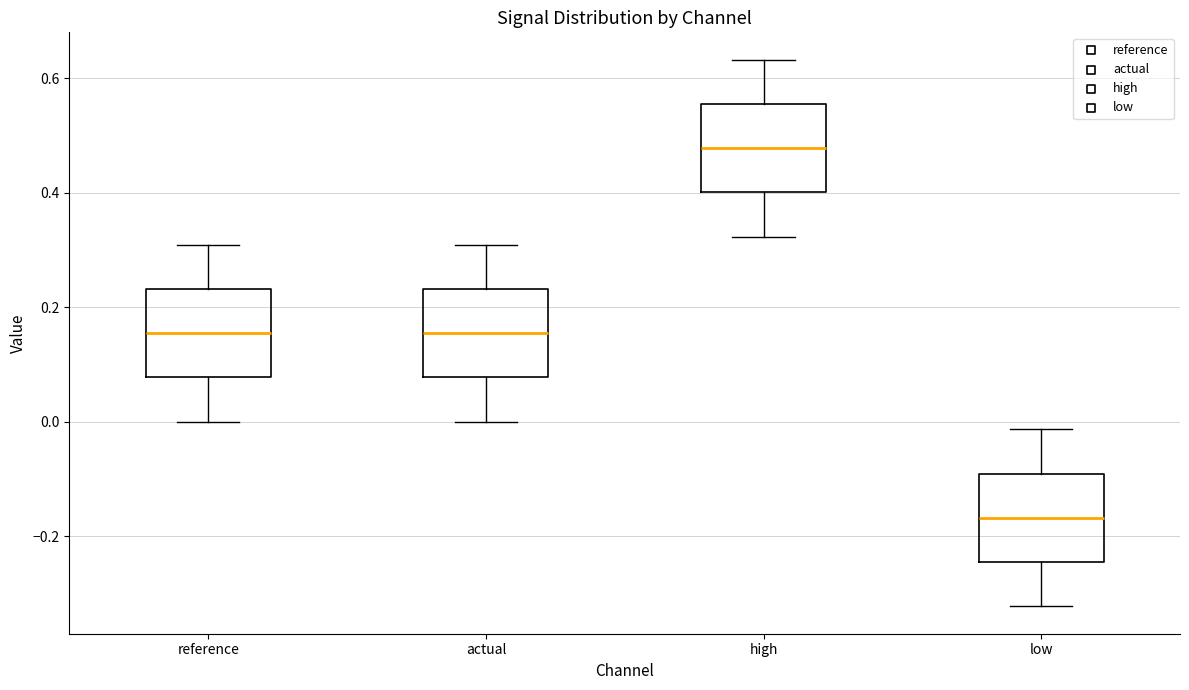

Where is the lower edge of the box for actual on the y-axis? The values are not printed on the chart, so give them approximately, as read against the axis.

0.08